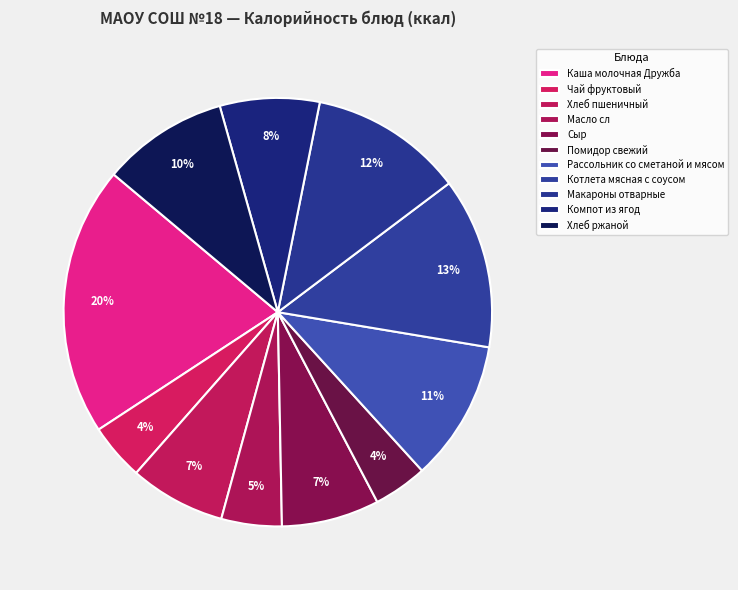

To the nearest percent, what is the difference between the largest and smallest slice percentages?

16%